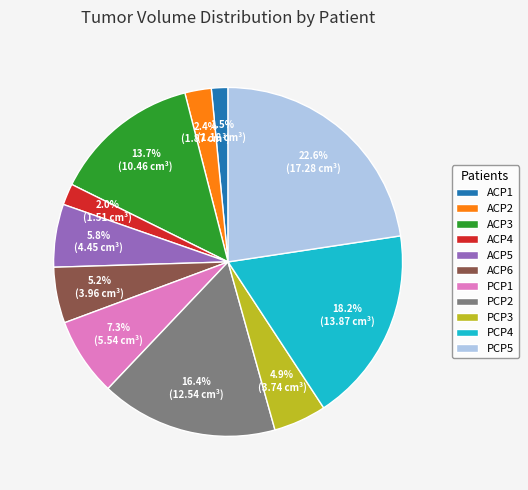

To the nearest percent, what is the combined percentage of PCP1 and PCP3?

12%